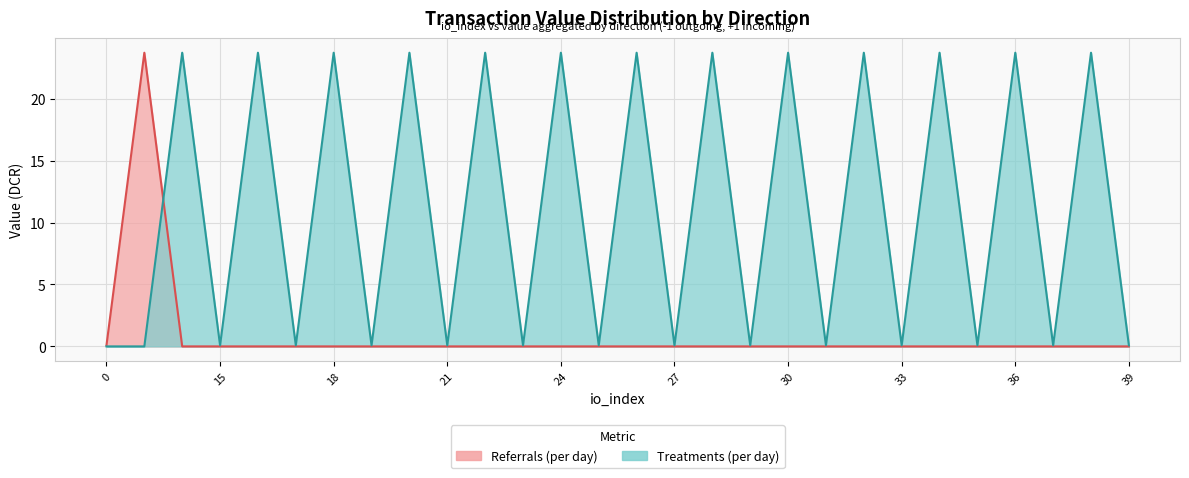

True or false: Referrals (per day) and Treatments (per day) intersect in this chart.

True